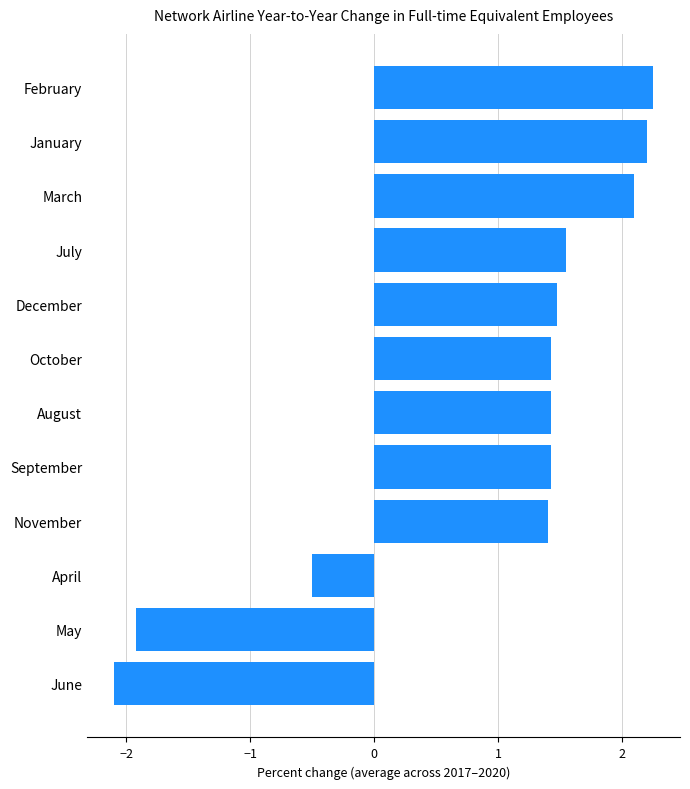

What is the minimum value shown in the chart?

-2.1